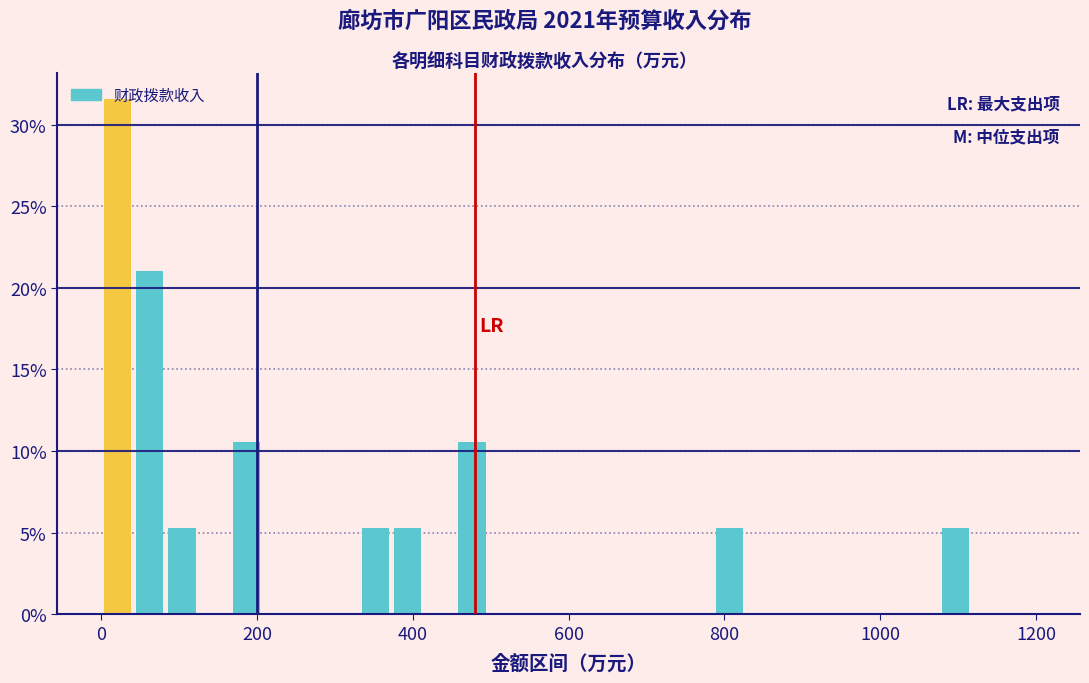

Around what value on the x-axis is the tallest bar? Give the approximate position of its centre, as read against the axis.

20